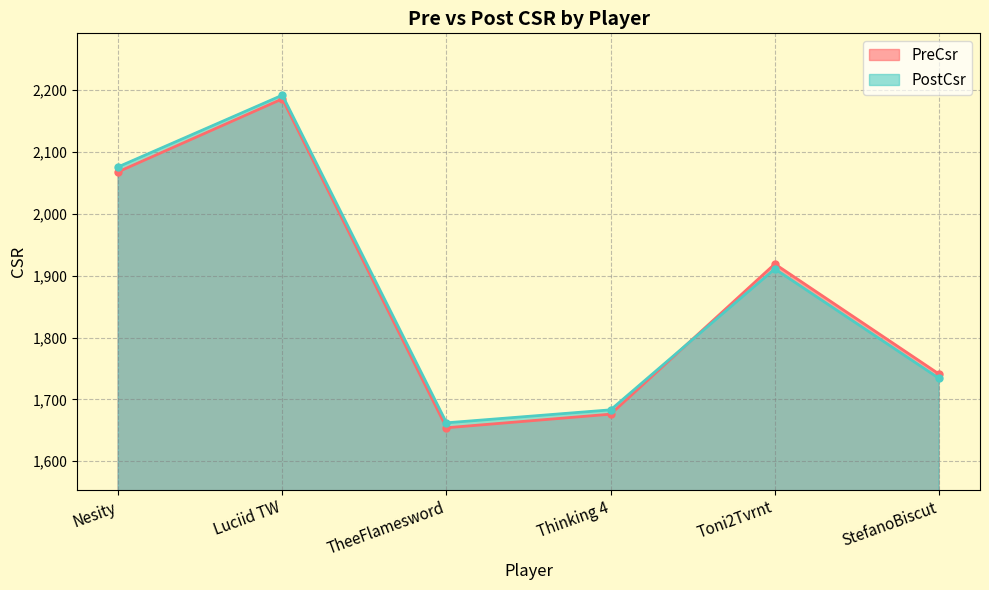

Where does the PostCsr series first go above 1911?

Nesity